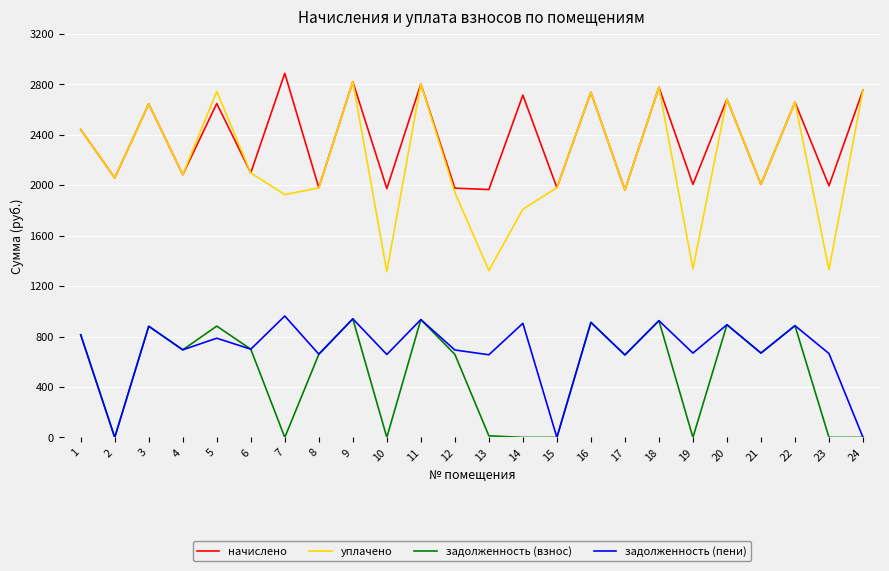

Which series has the largest total across all categories?

начислено